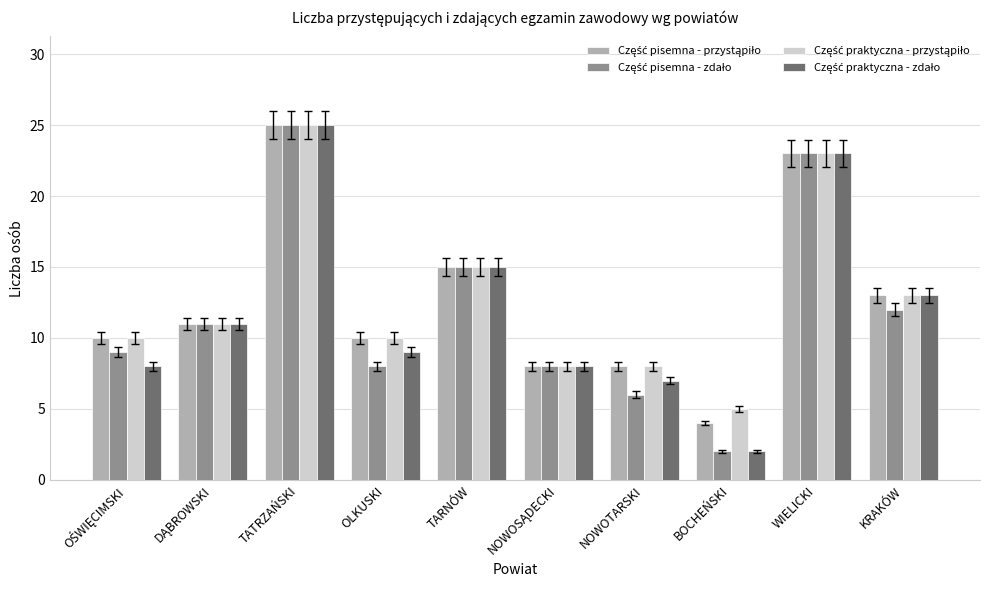

How many bars are there in each group?

4